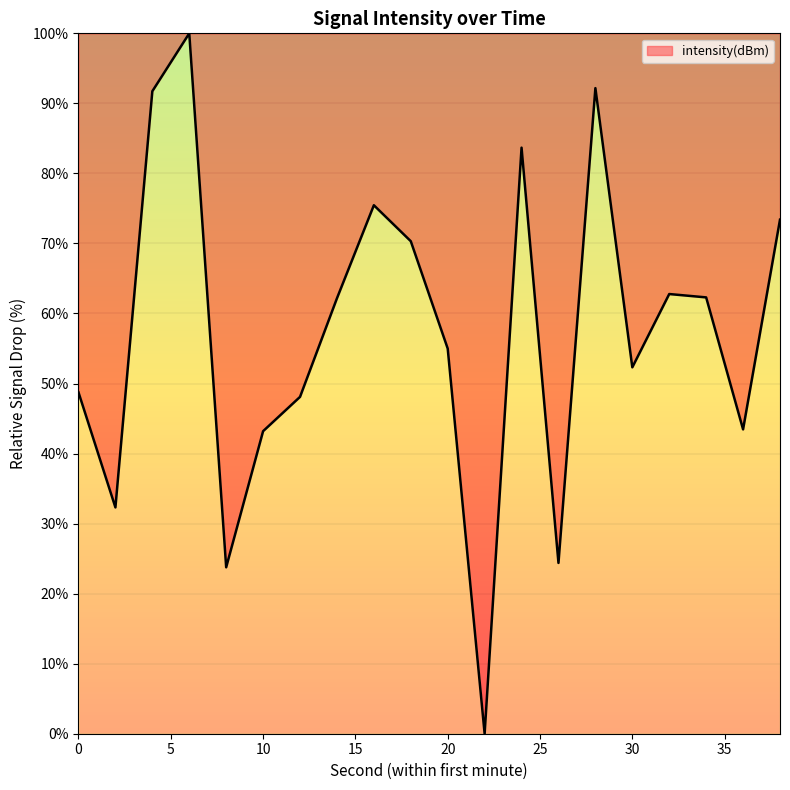

What is the greatest value displayed?

100.0